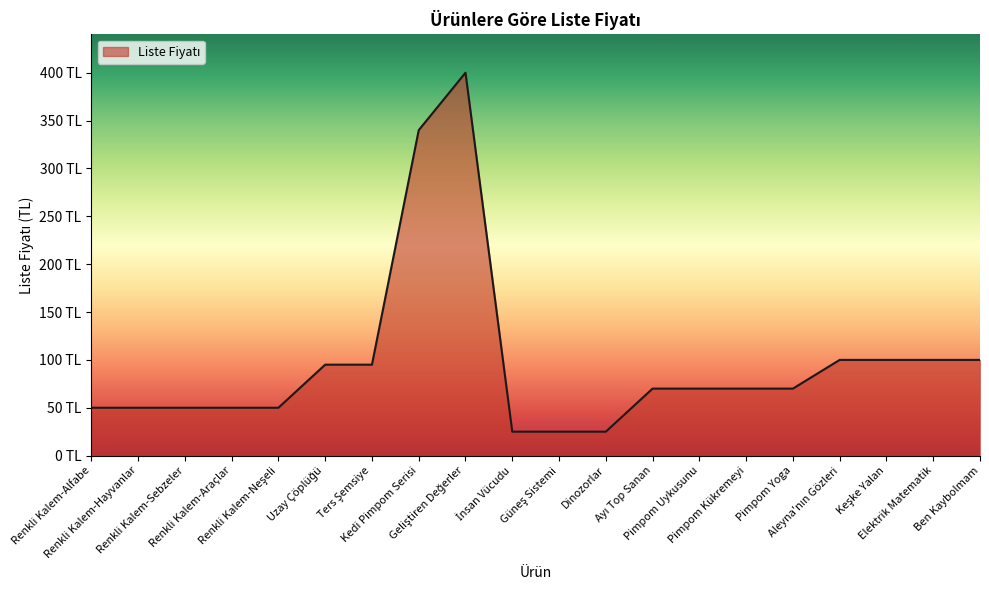

The chart shows a value of 27 at Renkli Kalem-Araçlar. True or false?

False